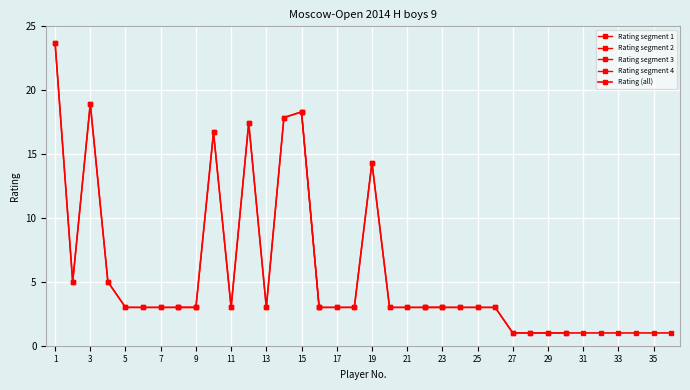

What is the greatest value displayed?

23.7